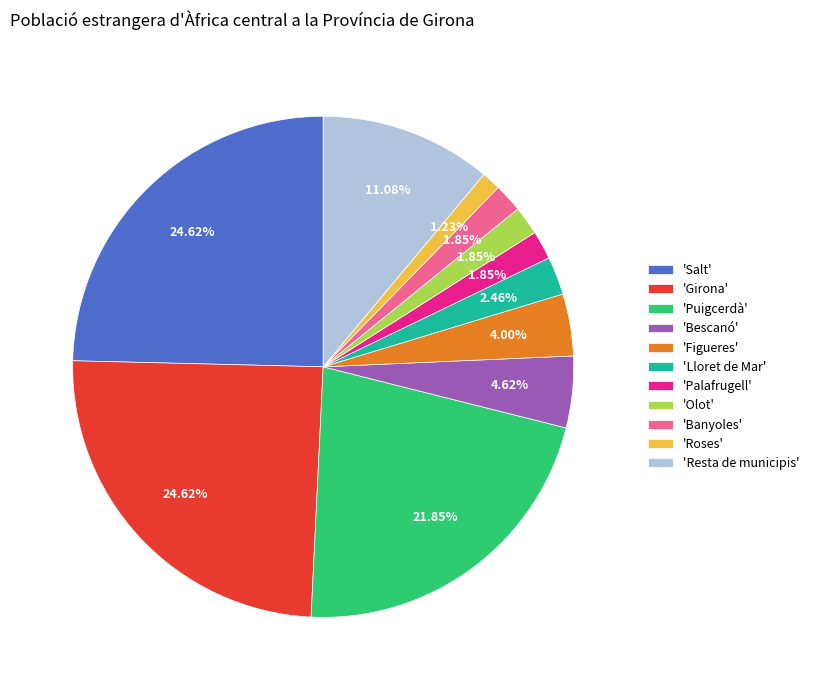

Which category has the smallest portion of the pie?

'Roses'